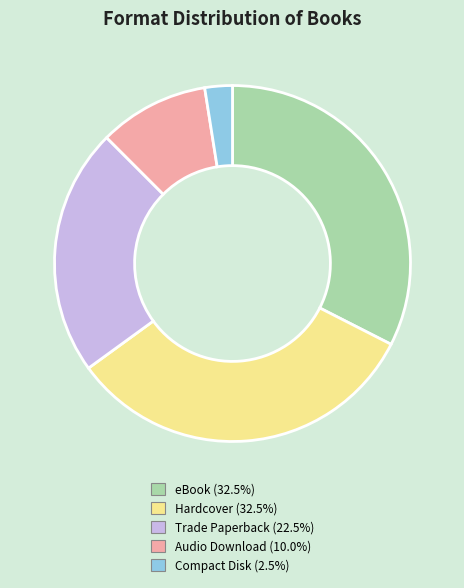

Does Trade Paperback account for over 50% of the chart?

No